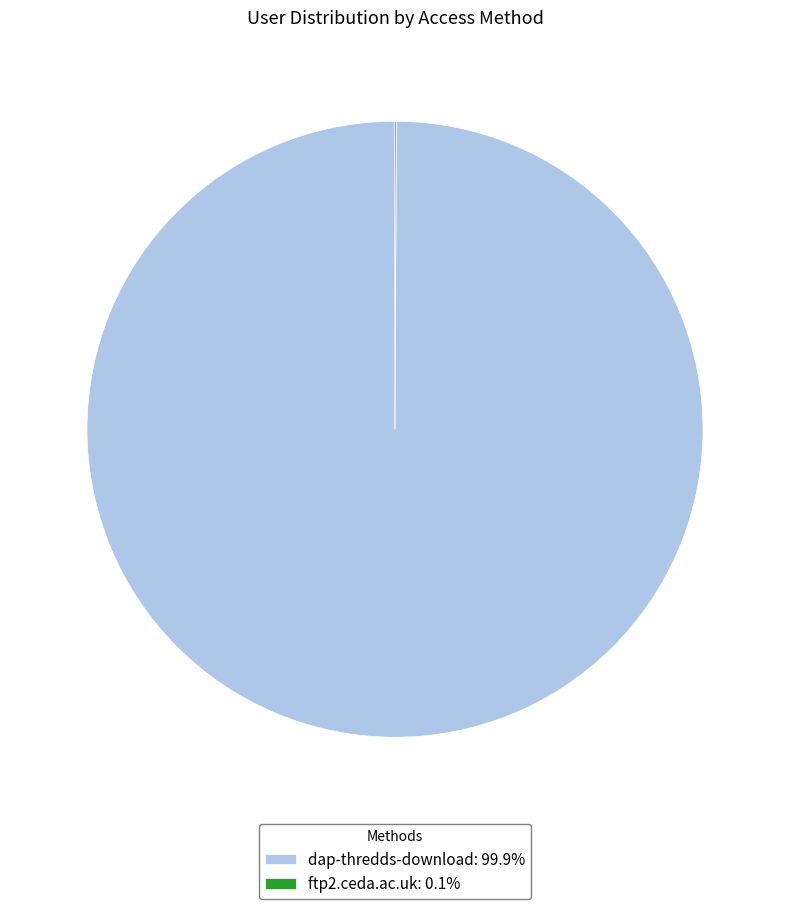

Does any single category account for the majority?

Yes